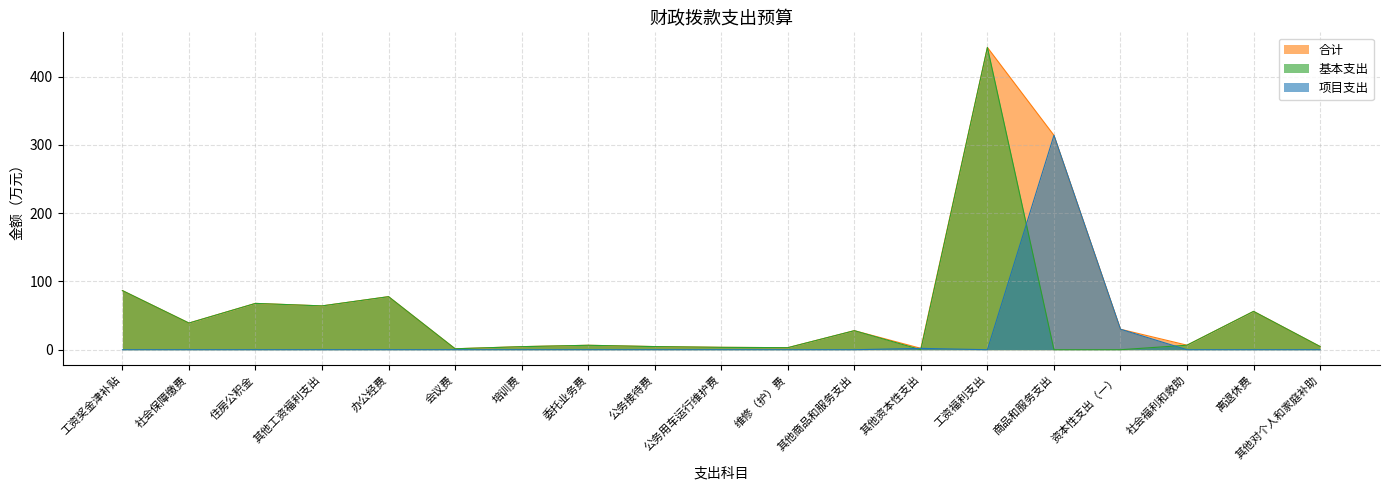

What are all the series names shown in the legend?

合计, 基本支出, 项目支出